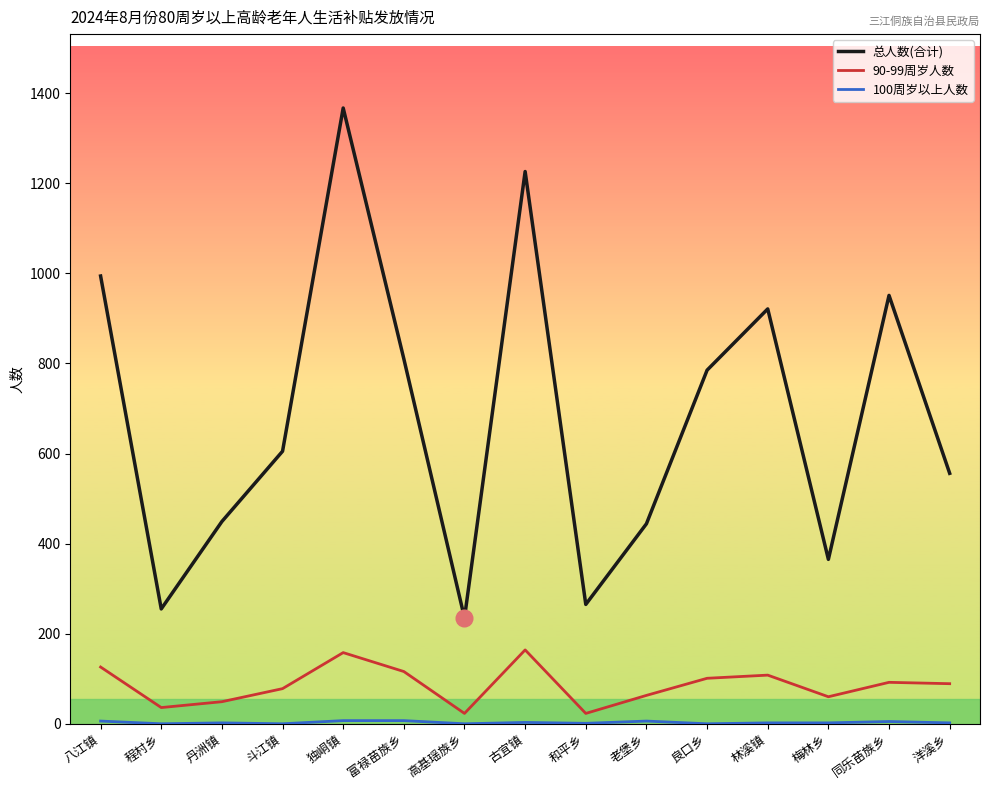

Is it true that 总人数(合计) equals 825 at 古宜镇?

False